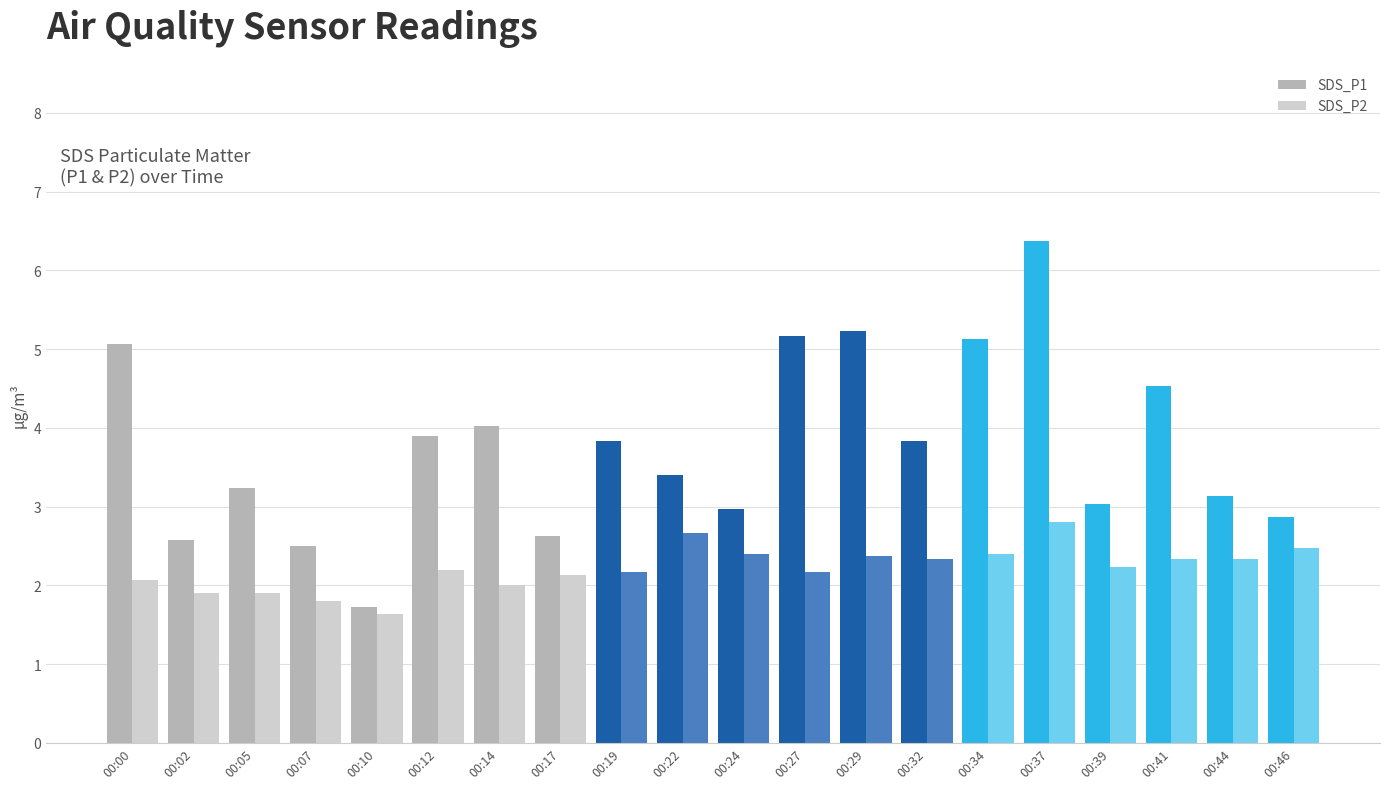

What is the maximum value shown in the chart?

6.4